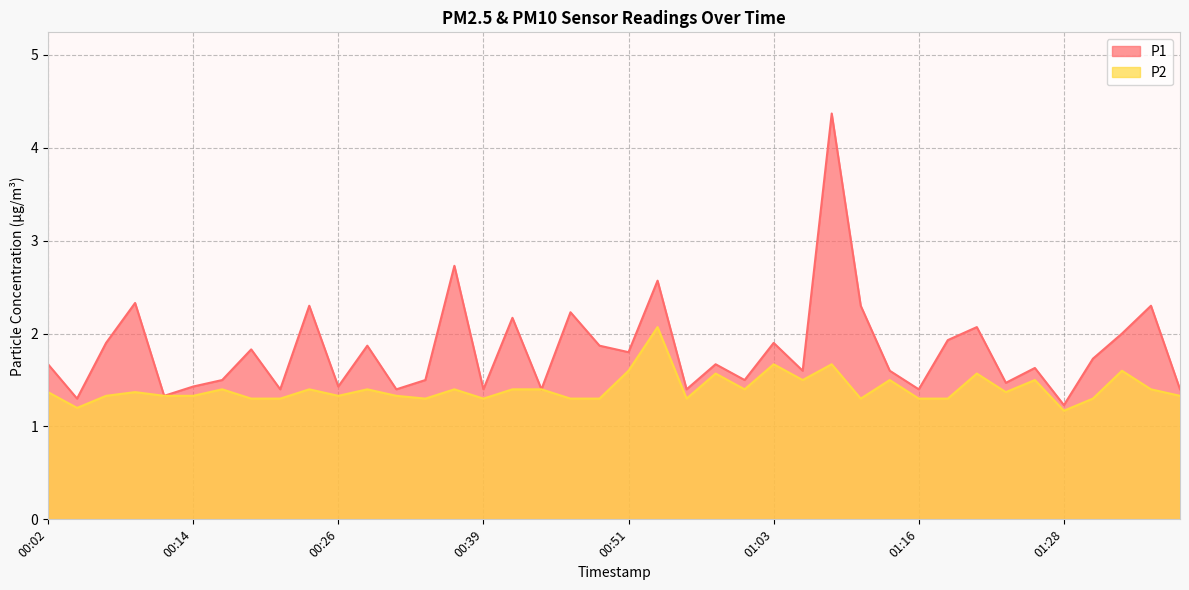

True or false: P1 and P2 intersect in this chart.

False